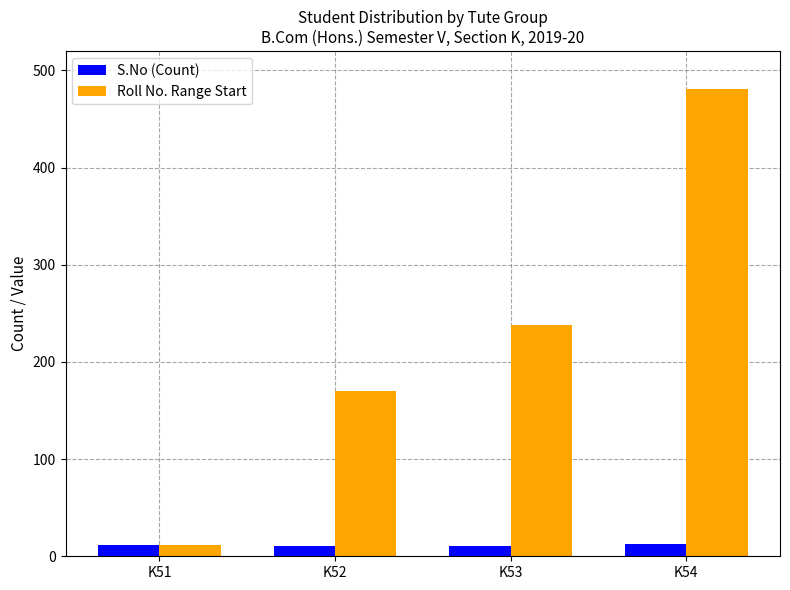

How many S.No (Count) values are between 11 and 13?

4